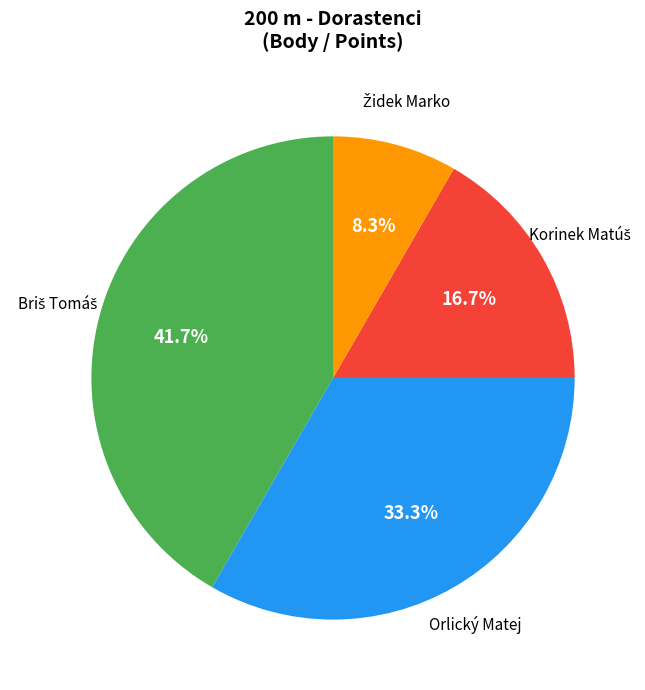

To the nearest percent, what is the average slice percentage?

25%